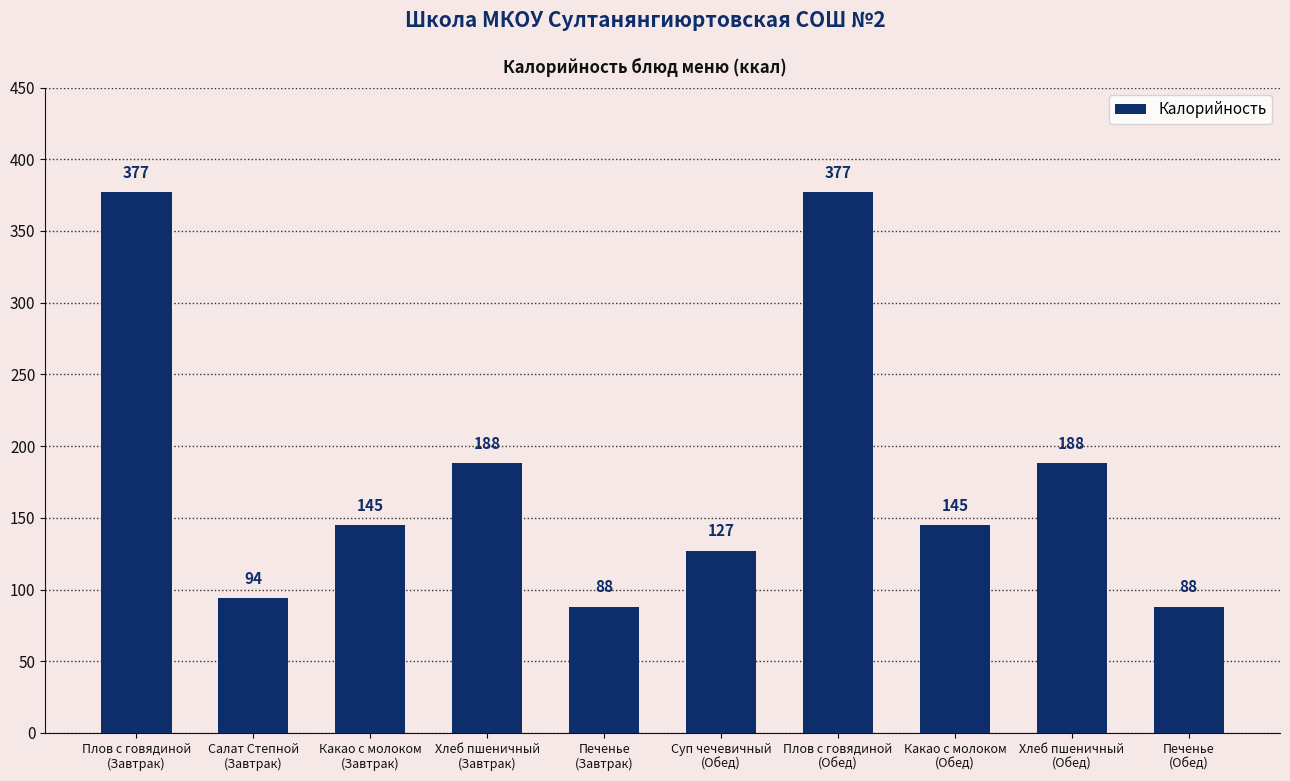

What is the average value?

182